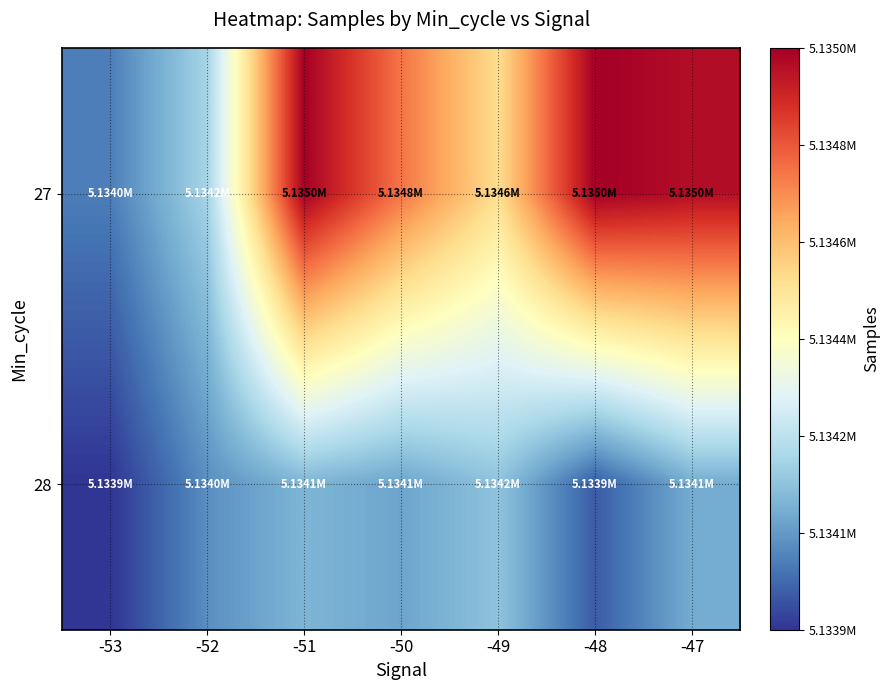

List the series in order of their overall mean, lowest first.

28, 27